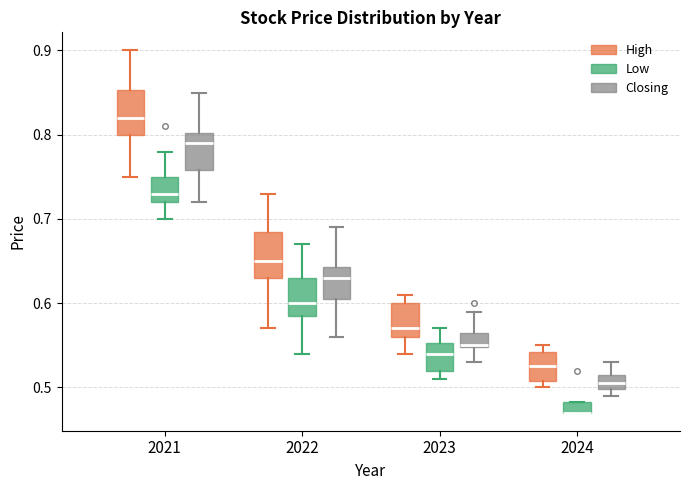

Where does the median line of the box for 2024 (High) sit on the y-axis? The values are not printed on the chart, so give them approximately, as read against the axis.

0.53